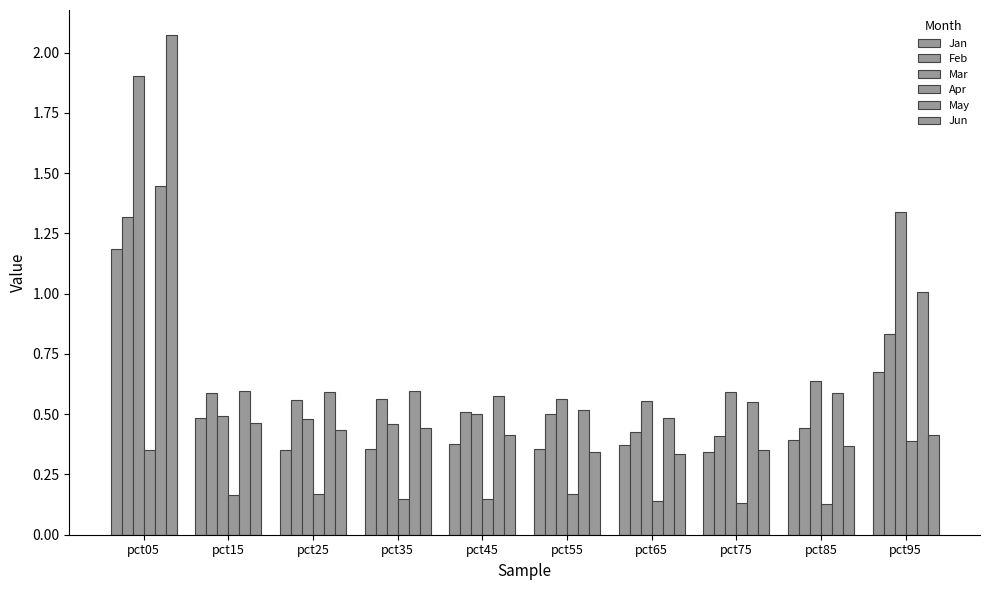

Which series changed the most between pct35 and pct65?

Feb